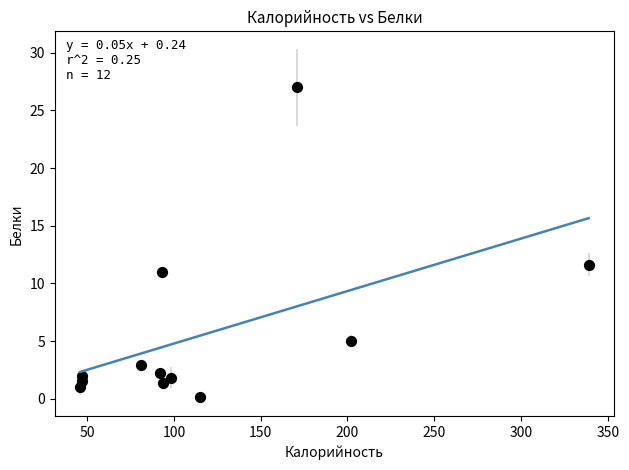

What Y value in the scatter plot is closest to 13?

11.6